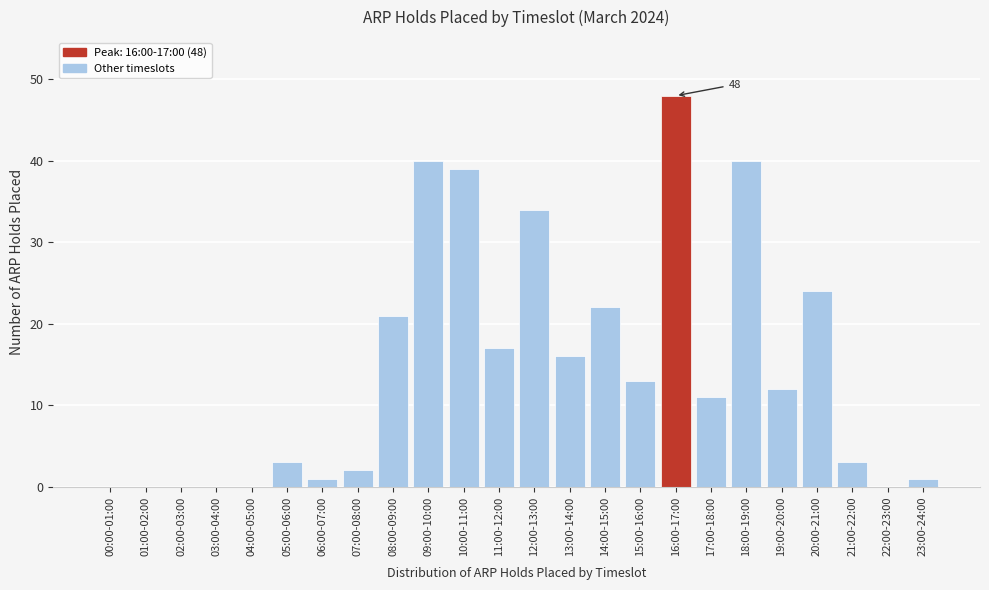

Reading left to right, extract all data points from this chart.

00:00-01:00=0	01:00-02:00=0	02:00-03:00=0	03:00-04:00=0	04:00-05:00=0	05:00-06:00=3	06:00-07:00=1	07:00-08:00=2	08:00-09:00=21	09:00-10:00=40	10:00-11:00=39	11:00-12:00=17	12:00-13:00=34	13:00-14:00=16	14:00-15:00=22	15:00-16:00=13	16:00-17:00=48	17:00-18:00=11	18:00-19:00=40	19:00-20:00=12	20:00-21:00=24	21:00-22:00=3	22:00-23:00=0	23:00-24:00=1